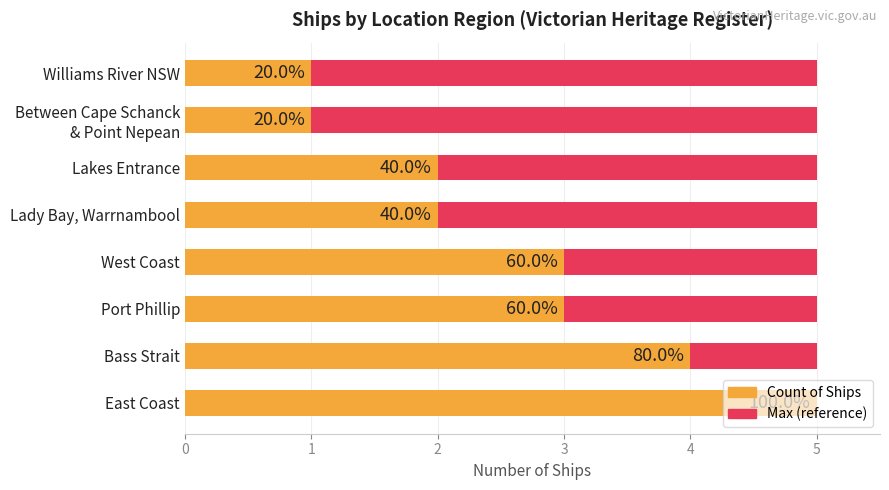

How many categories are shown in the chart?

8